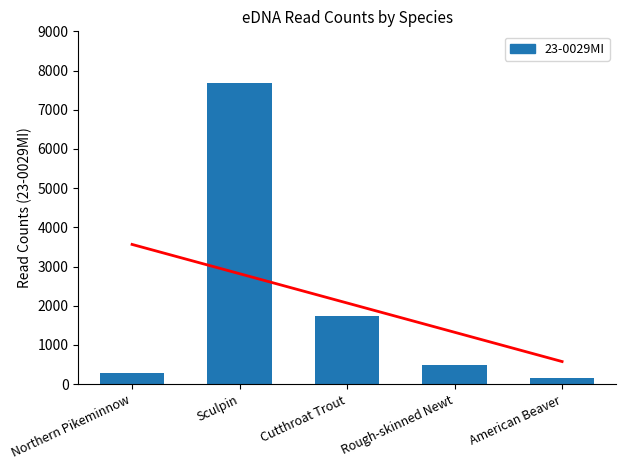

What is the sum of the values at Sculpin and Rough-skinned Newt?

8162